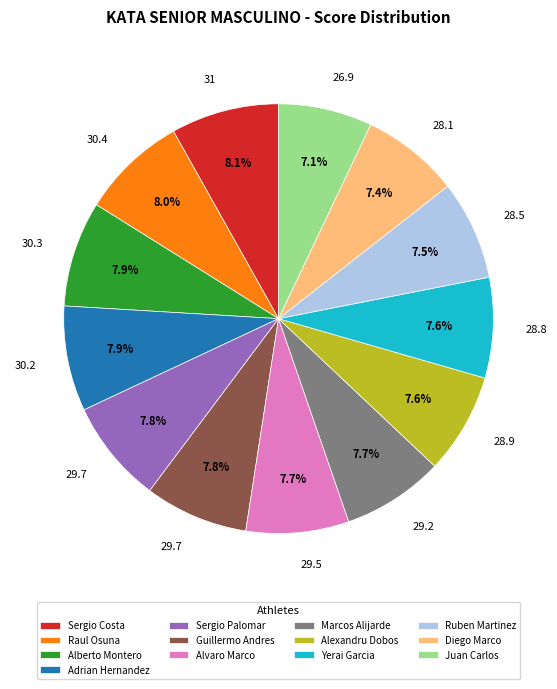

Does Guillermo Andres account for over 50% of the chart?

No